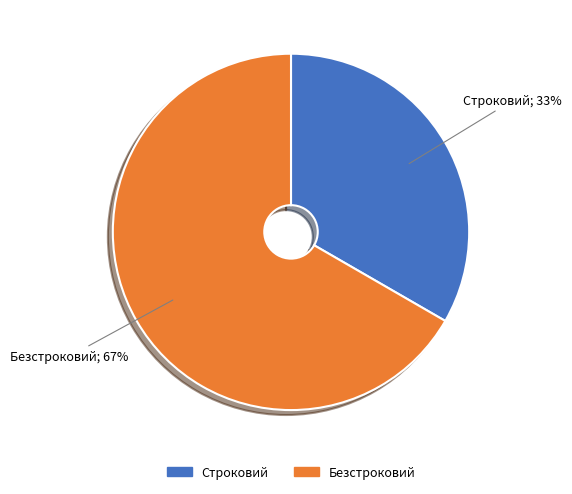

The Безстроковий slice represents 56% of the pie. True or false?

False